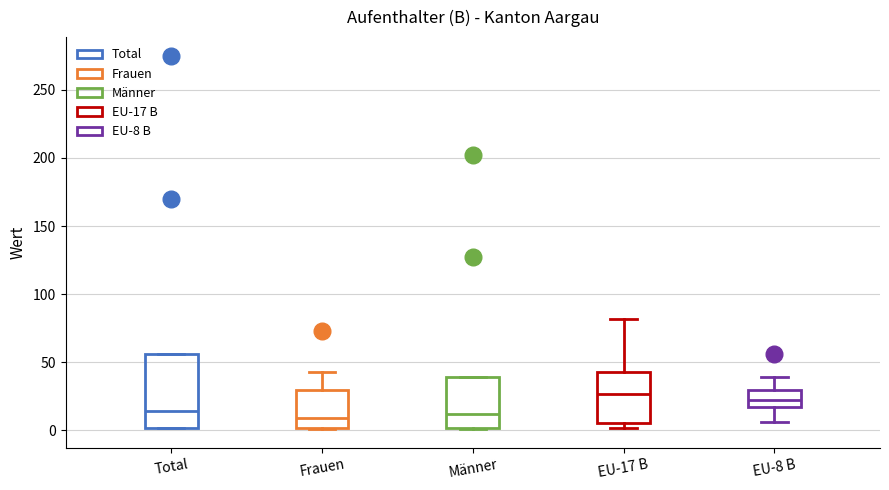

Where is the upper edge of the box for EU-8 B on the y-axis? The values are not printed on the chart, so give them approximately, as read against the axis.

30